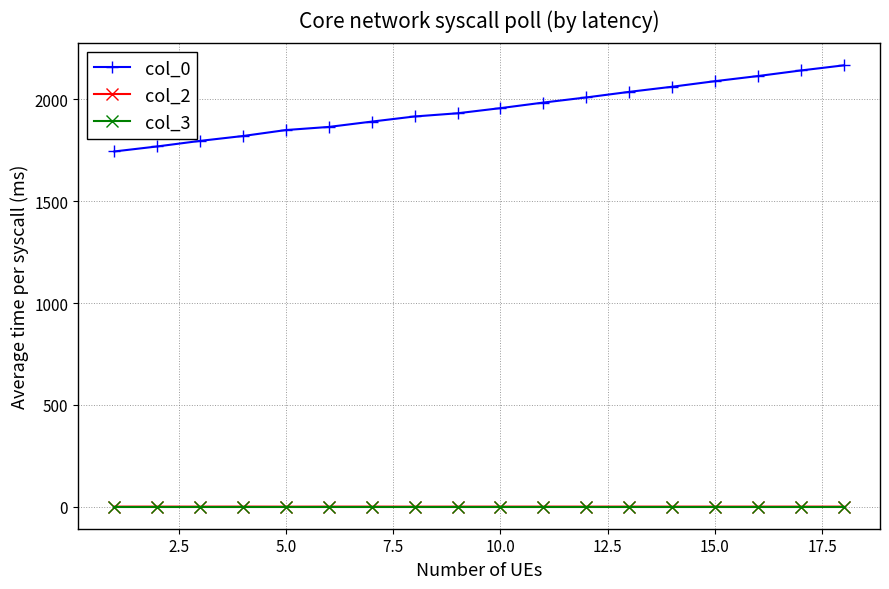

What is the average value of the col_2 series?

0.5